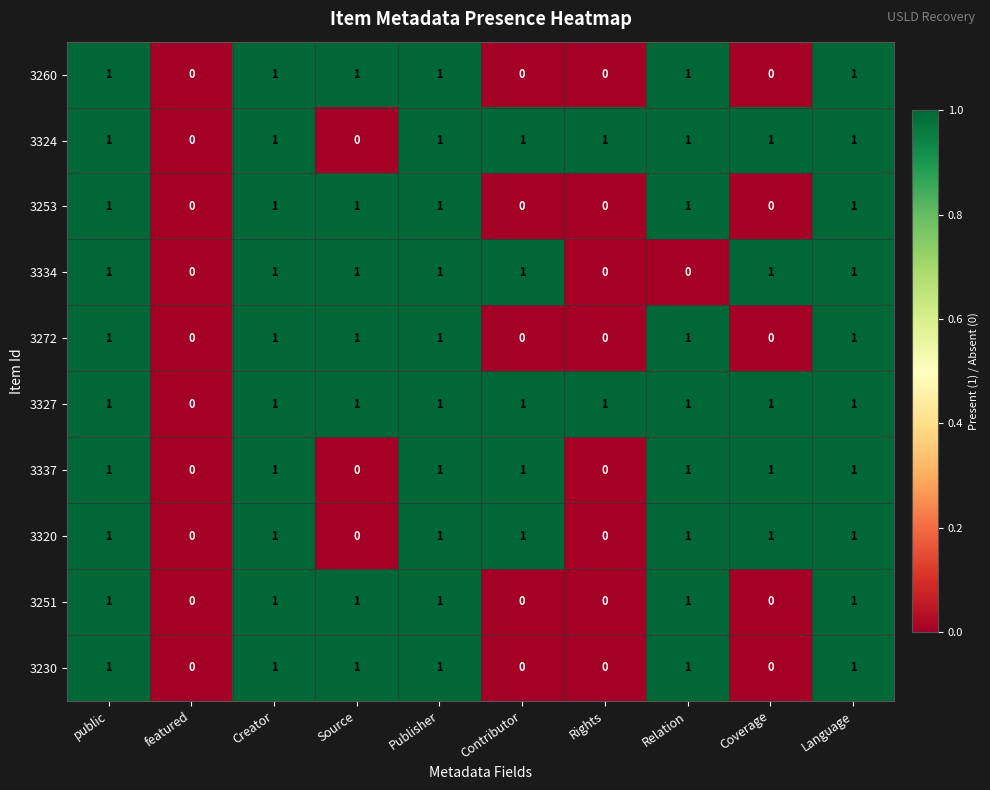

What is the total value across all series at Relation?

9